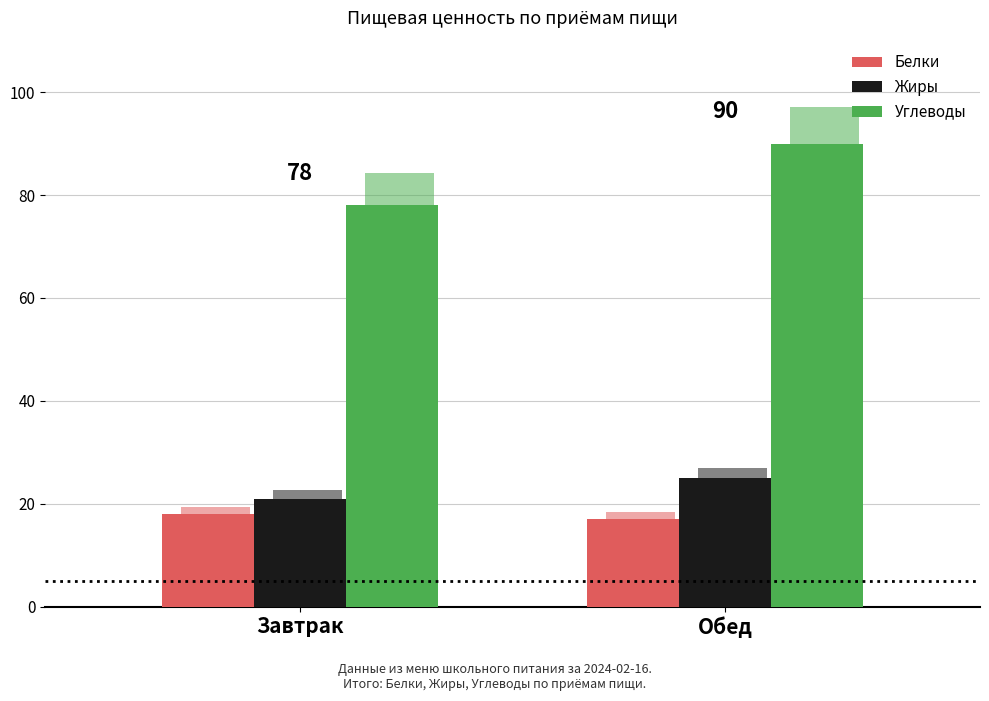

What is the value of the Белки bar at the 1st from the left?

18